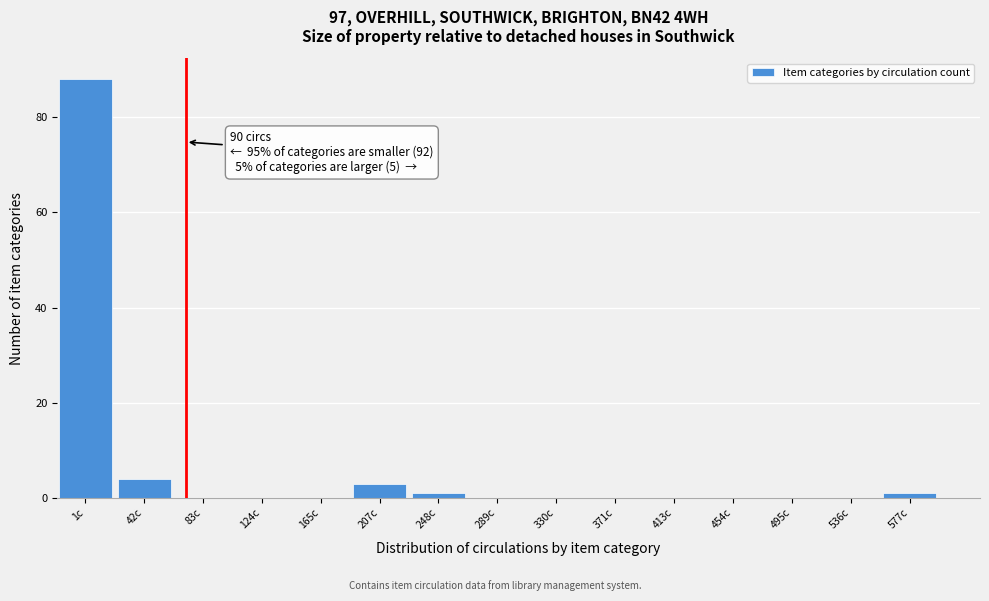

Reading left to right, what are all the values shown in this chart?

1c=88	42c=4	83c=0	124c=0	165c=0	207c=3	248c=1	289c=0	330c=0	371c=0	413c=0	454c=0	495c=0	536c=0	577c=1